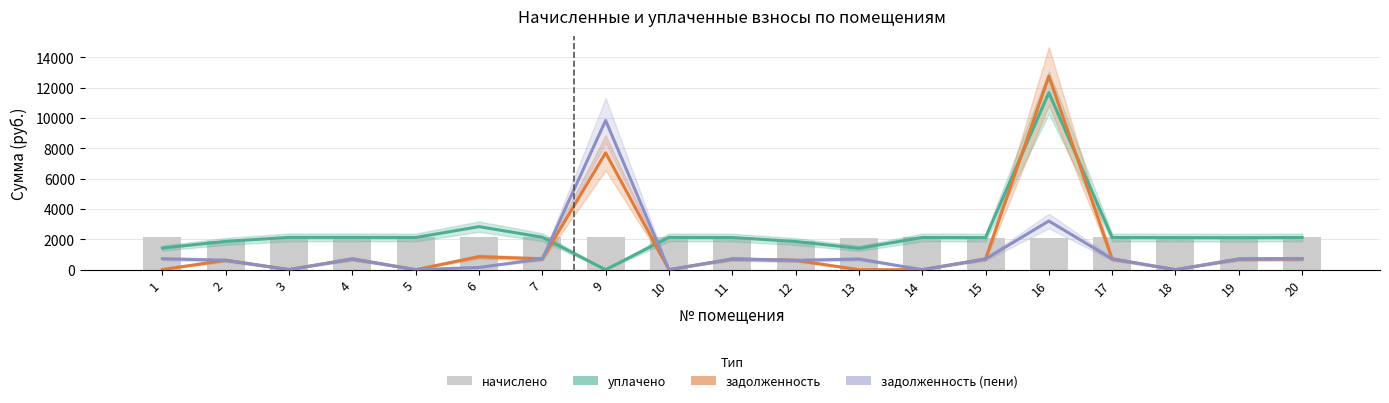

Rank the series by their average value, from lowest to highest.

задолженность (пени), задолженность, начислено, уплачено